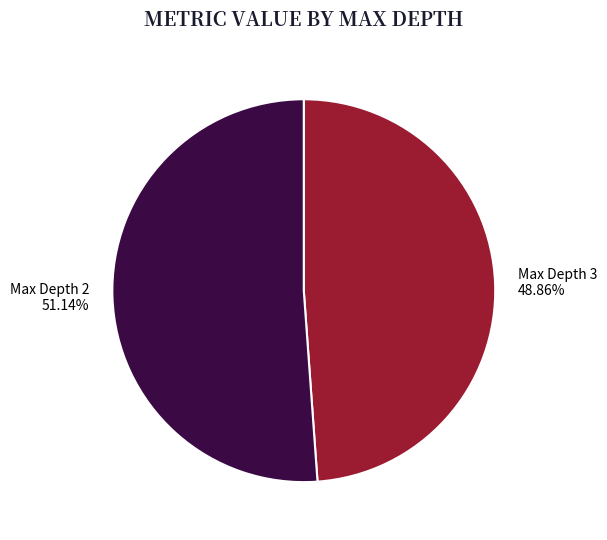

Which slice represents more than half of the pie?

Max Depth 2 51.14%